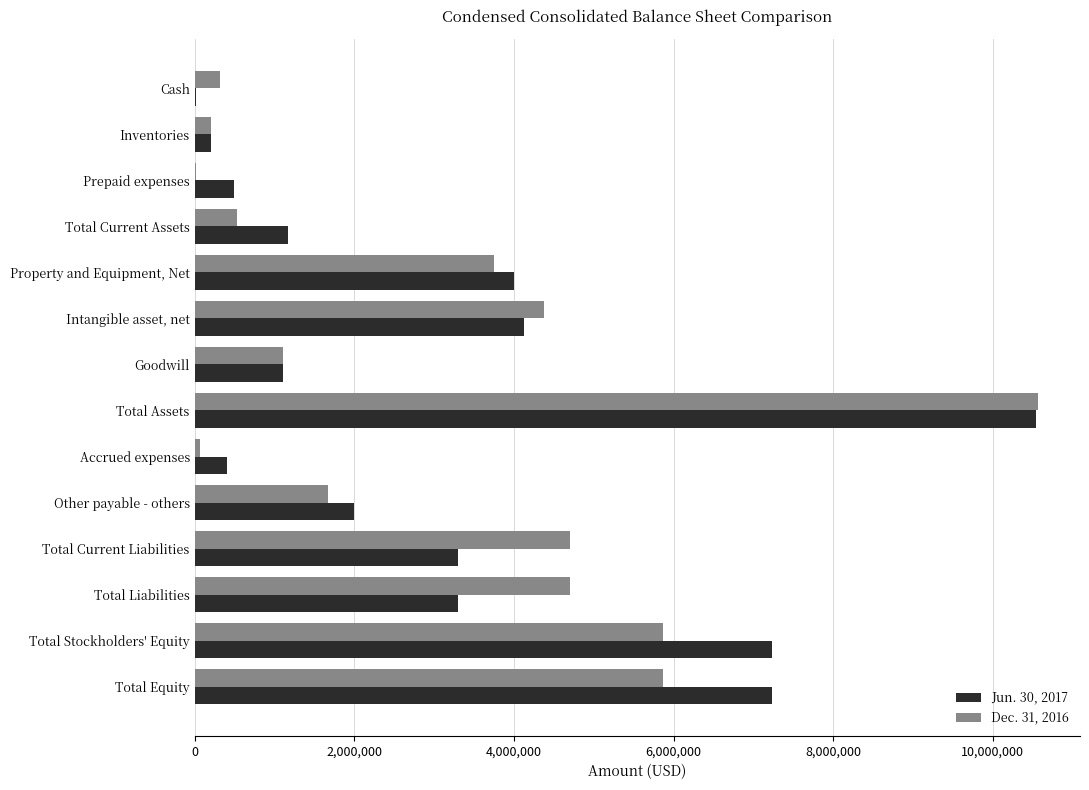

The value of Jun. 30, 2017 at Total Equity is 11227523. True or false?

False